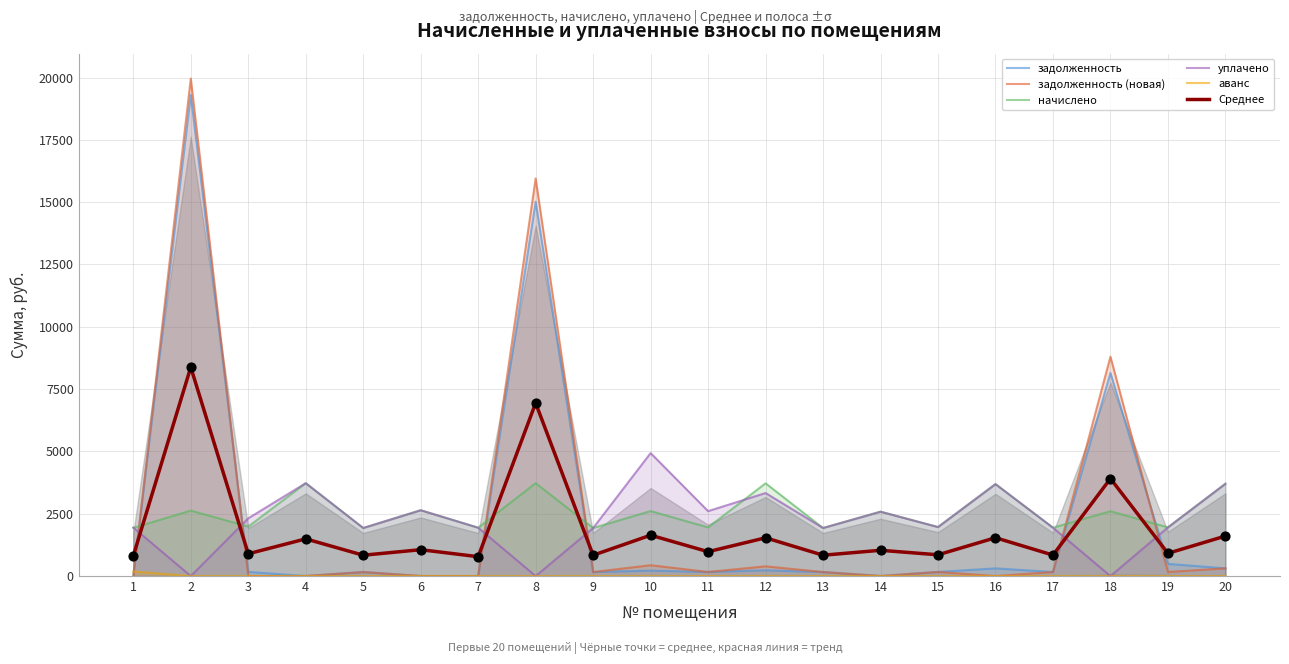

What is the total value across all series at 6?

6339.3